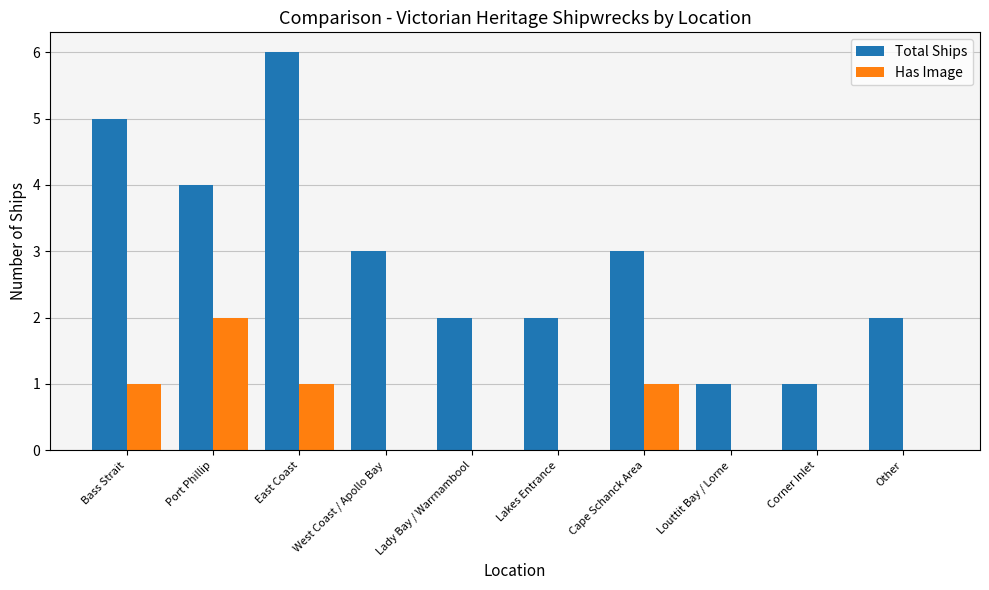

Between Bass Strait and Louttit Bay / Lorne, which series saw the biggest shift?

Total Ships